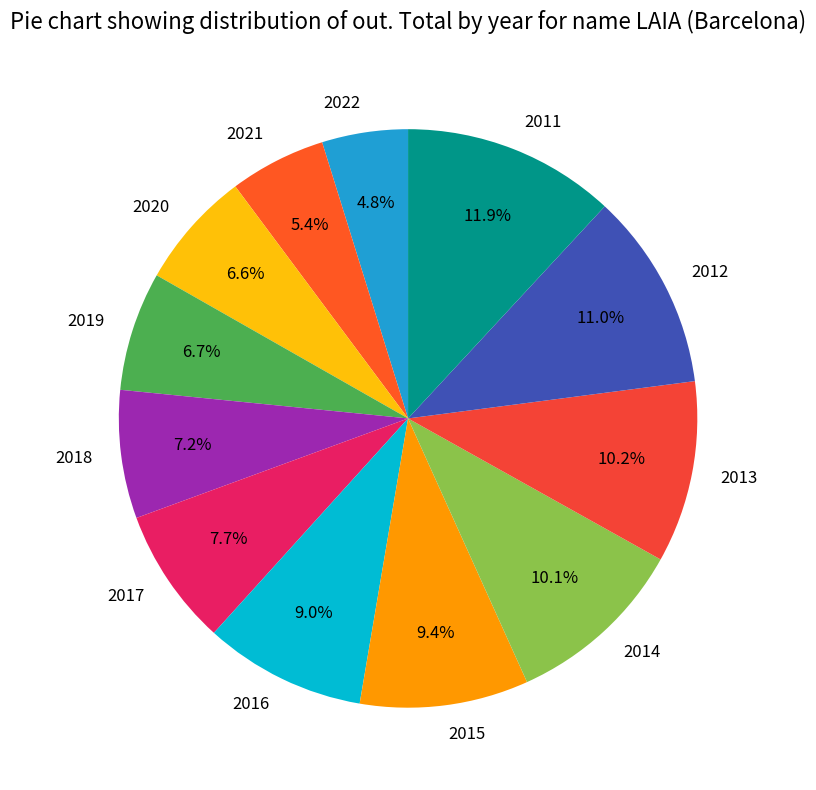

True or false: 2014 accounts for 18% of the total.

False